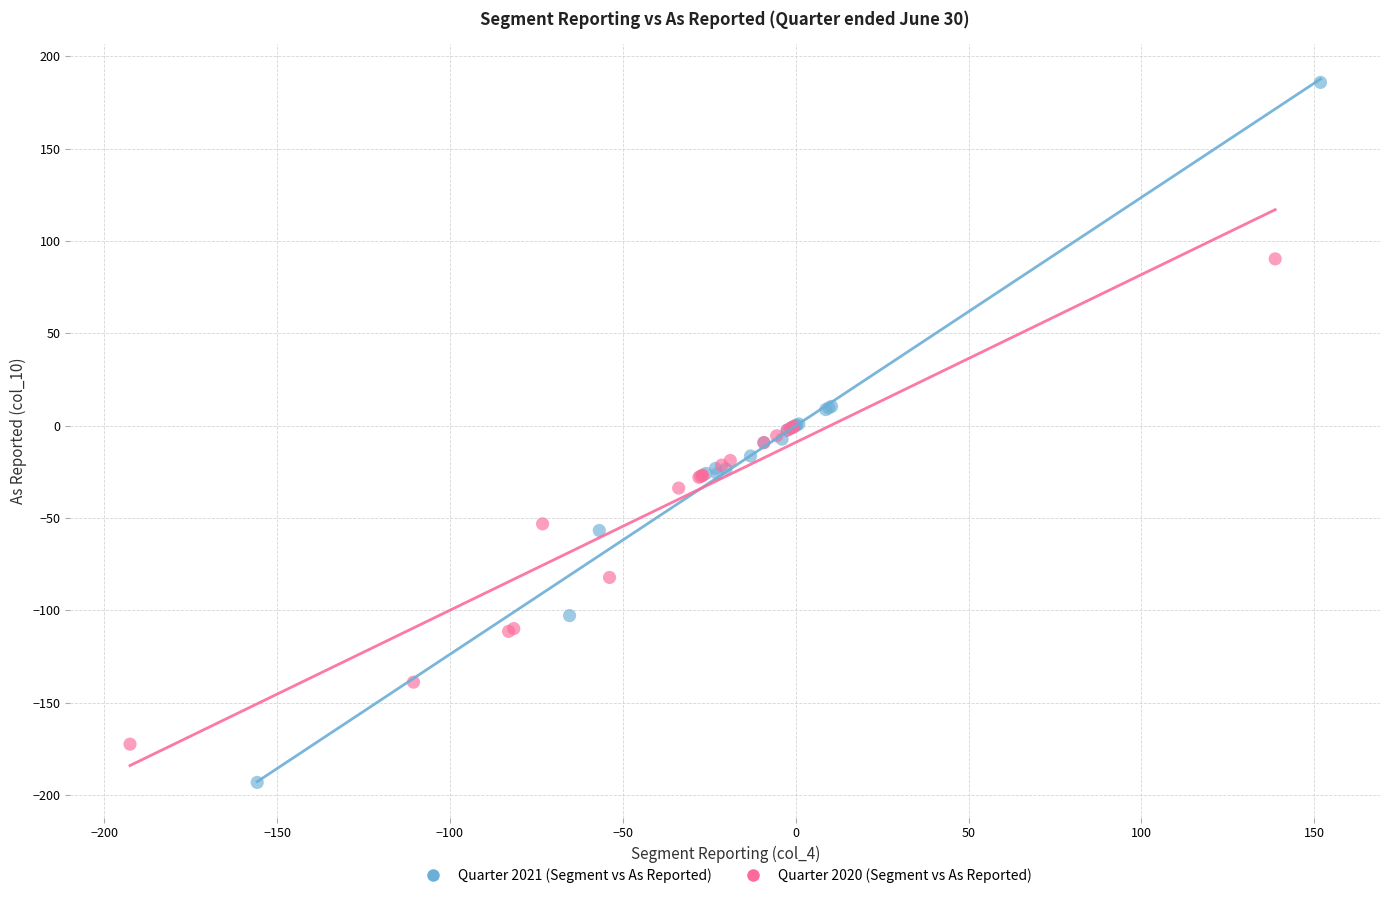

Which series reaches the maximum Y coordinate?

Quarter 2021 (Segment vs As Reported)